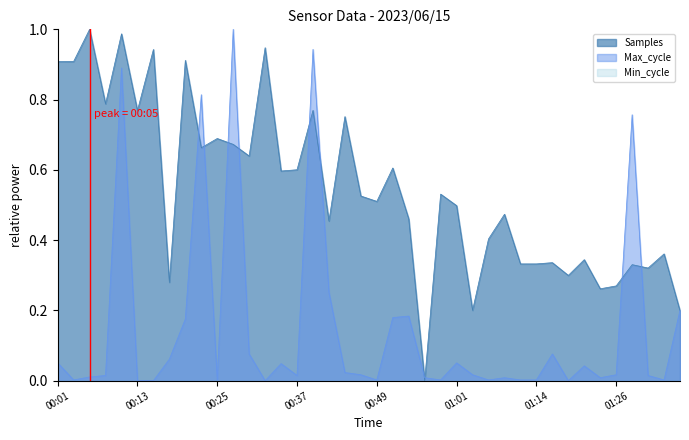

After their last crossing, which series has the higher values: Samples or Max_cycle?

Max_cycle